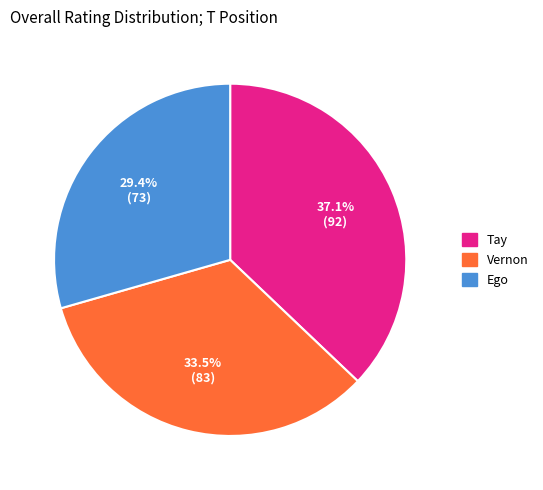

Count the number of slices in the pie.

3